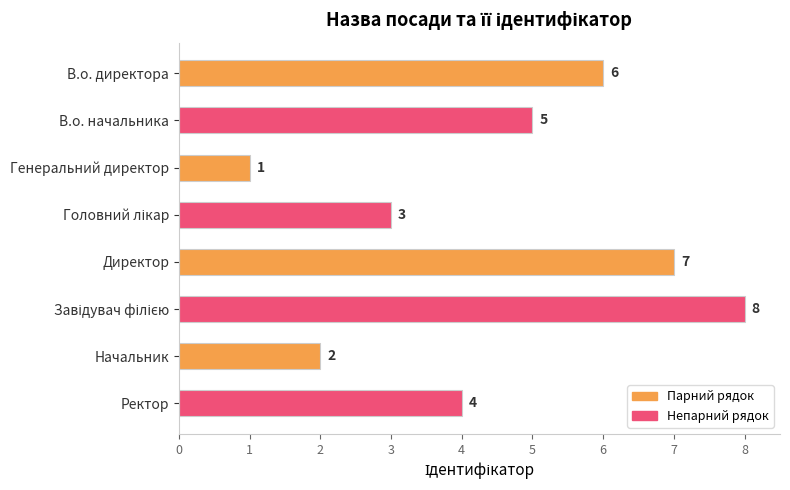

What is the difference between the maximum and minimum values?

7